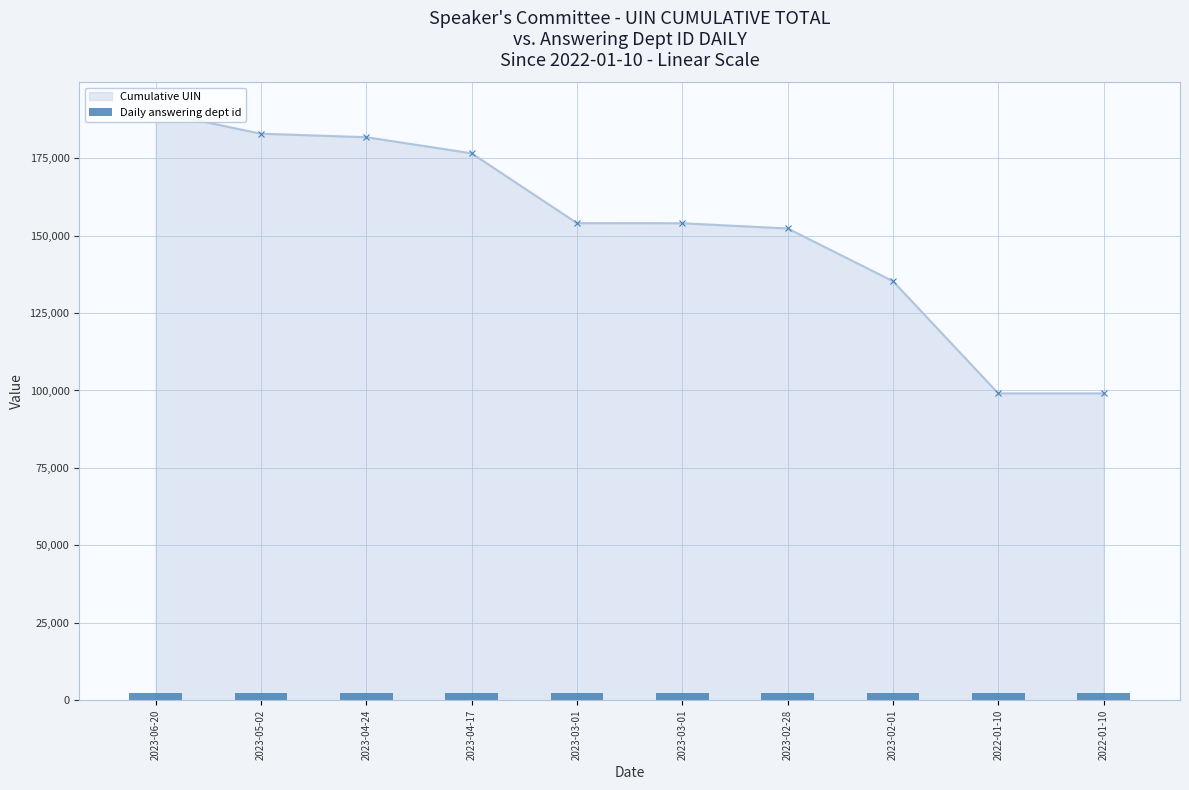

True or false: the data shows 135283 at 2023-02-01.

True